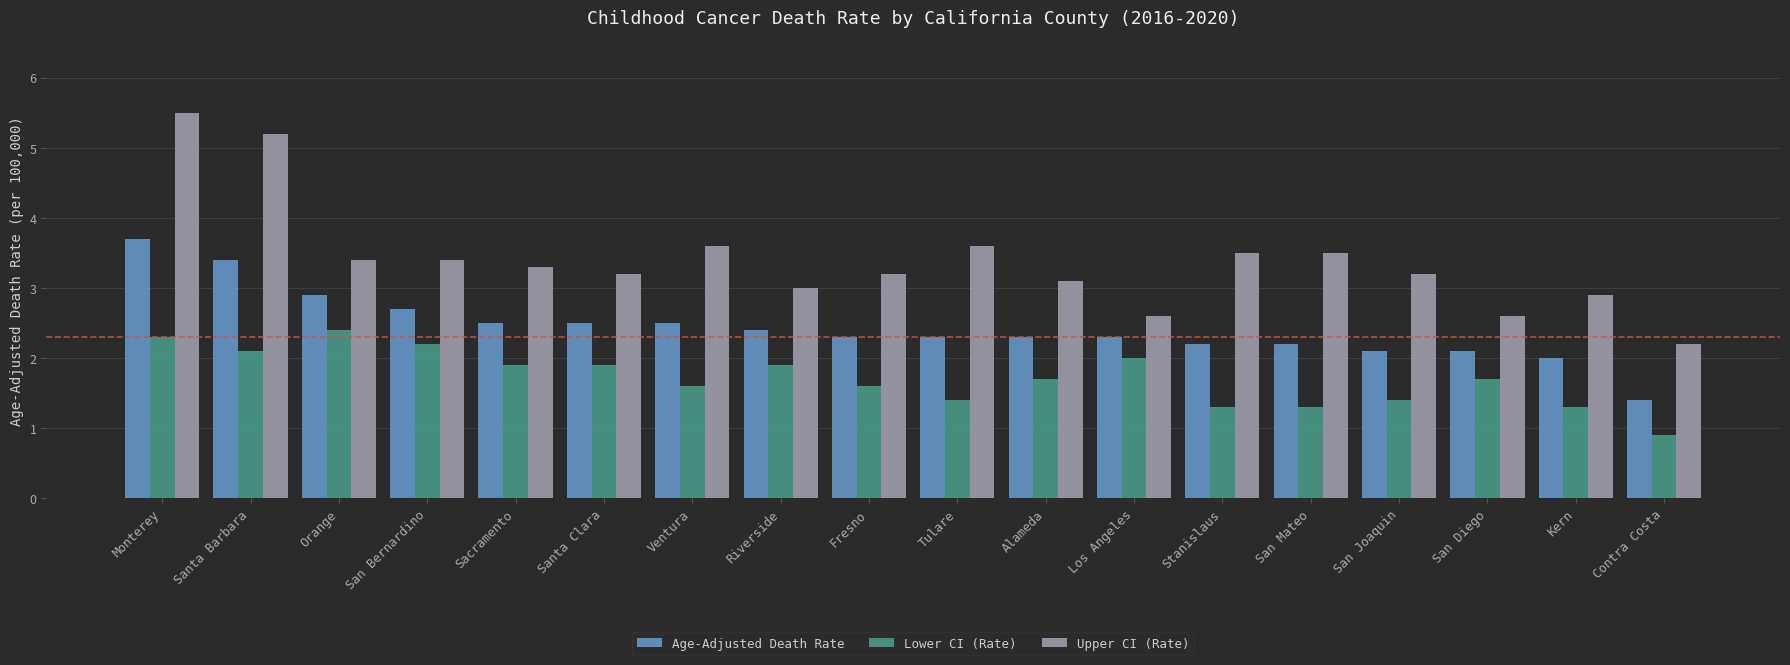

What is the difference between the second highest and minimum values in the Lower CI (Rate) series?

1.4